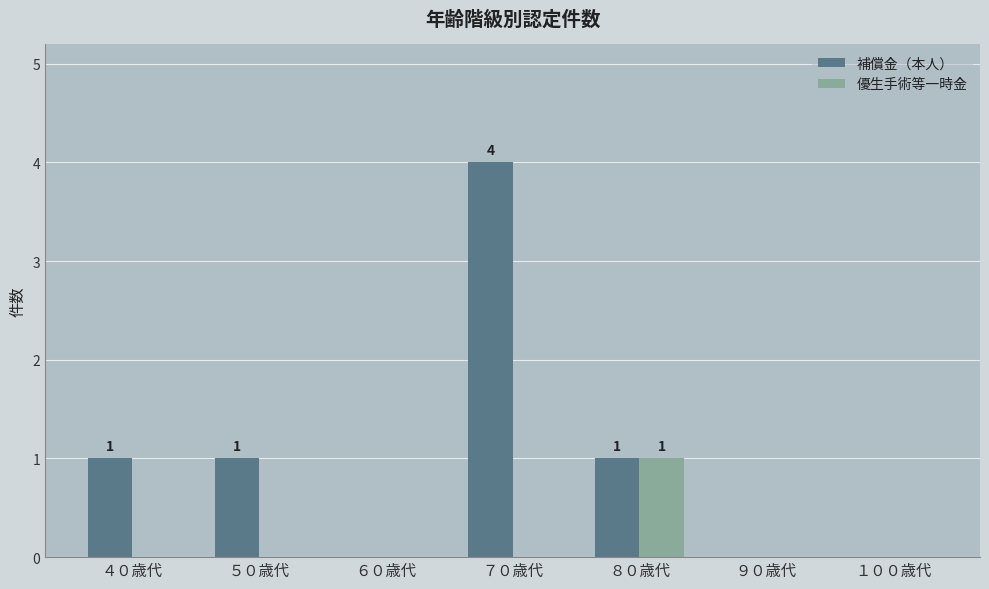

Reading left to right, what are all the values shown in this chart?

補償金（本人）: 1	1	0	4	1	0	0
優生手術等一時金: 0	0	0	0	1	0	0